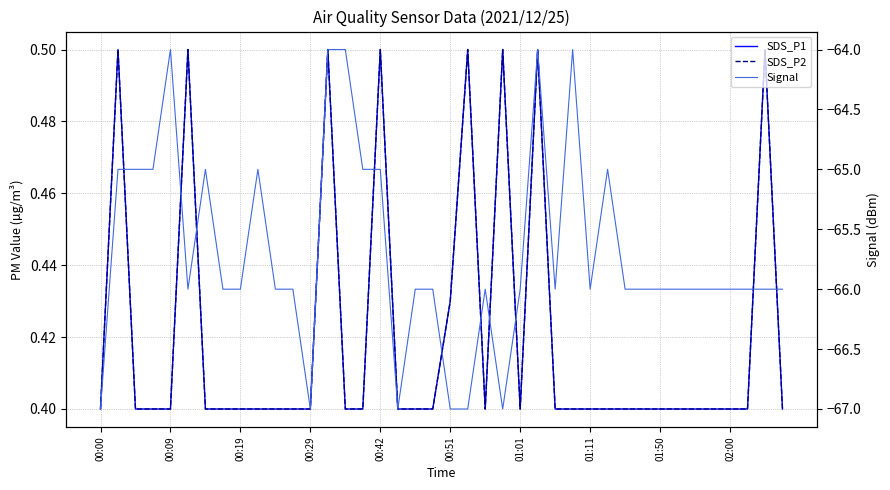

What are all the series names shown in the legend?

SDS_P1, SDS_P2, Signal